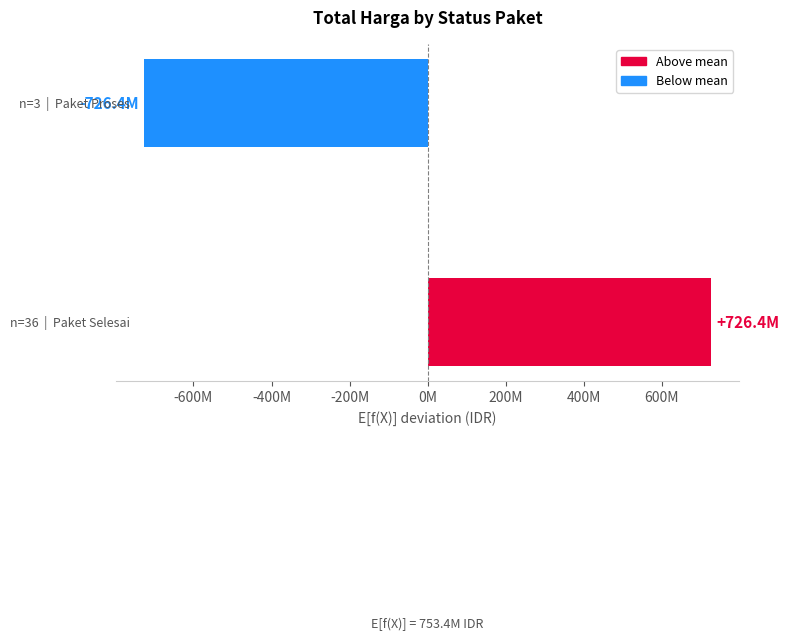

Are the bars horizontal?

Yes